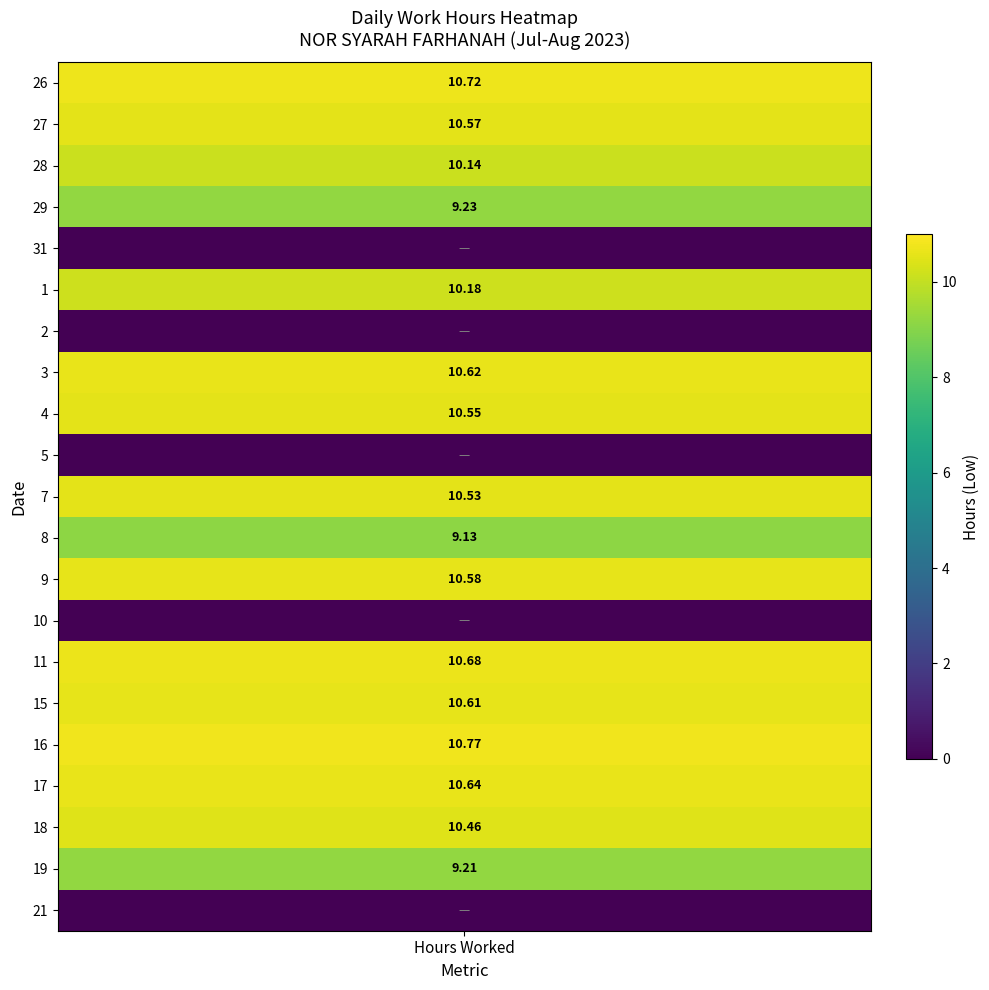

List the series in order of their peak value, lowest first.

31, 2, 5, 10, 21, 8, 19, 29, 28, 1, 18, 7, 4, 27, 9, 15, 3, 17, 11, 26, 16